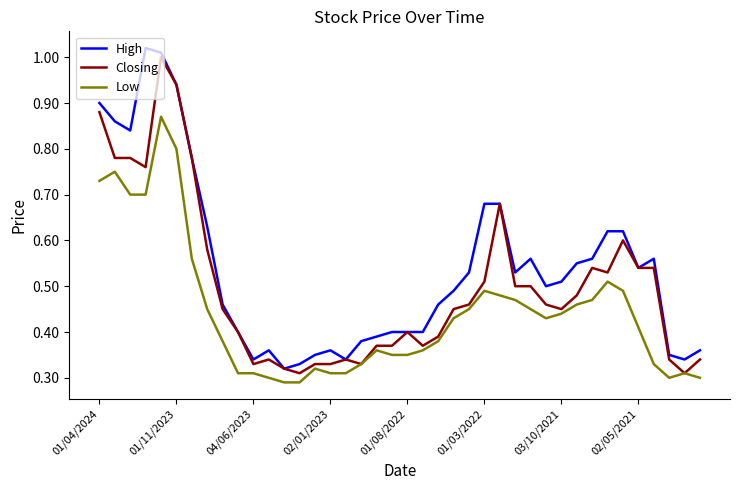

Rank the series by their average value, from highest to lowest.

High, Closing, Low